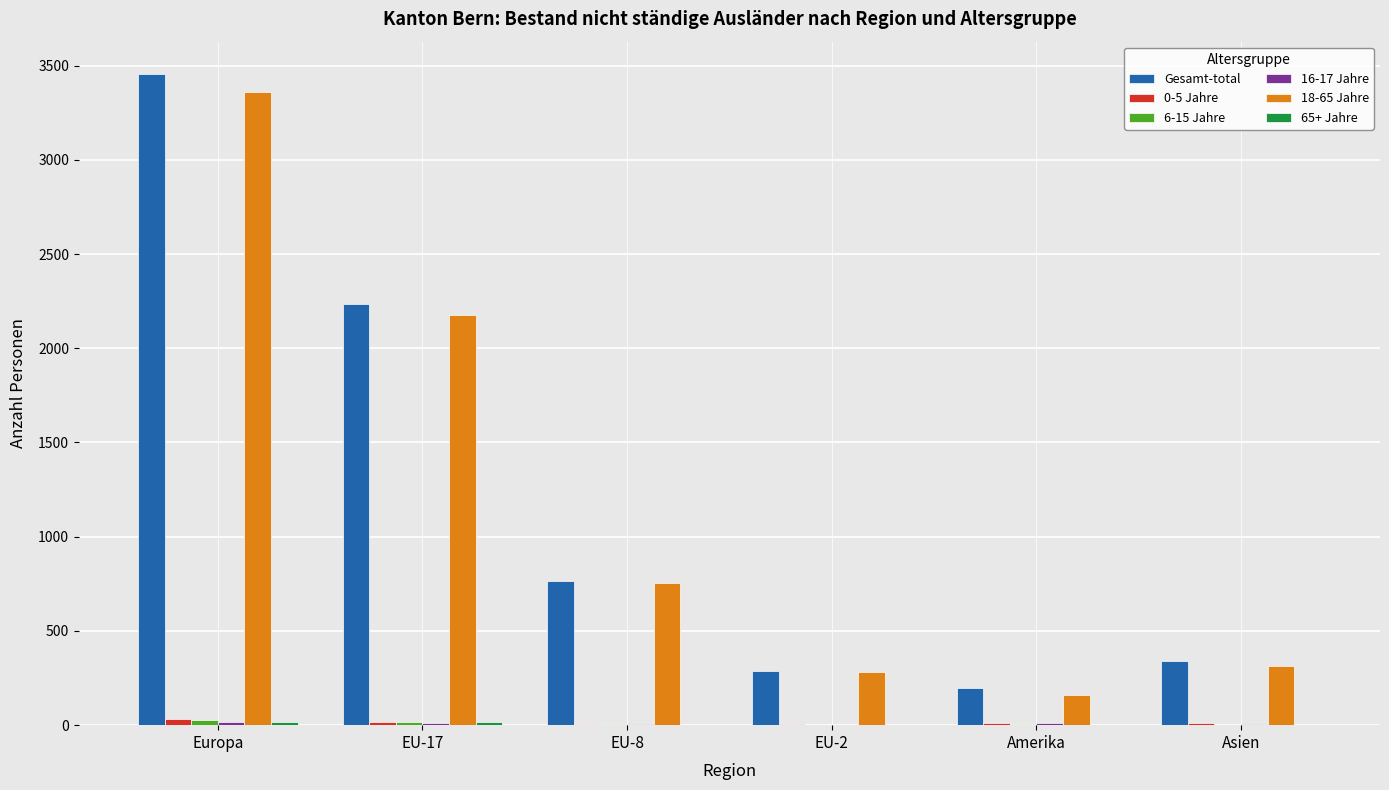

Between Europa and EU-2, which series saw the biggest shift?

Gesamt-total